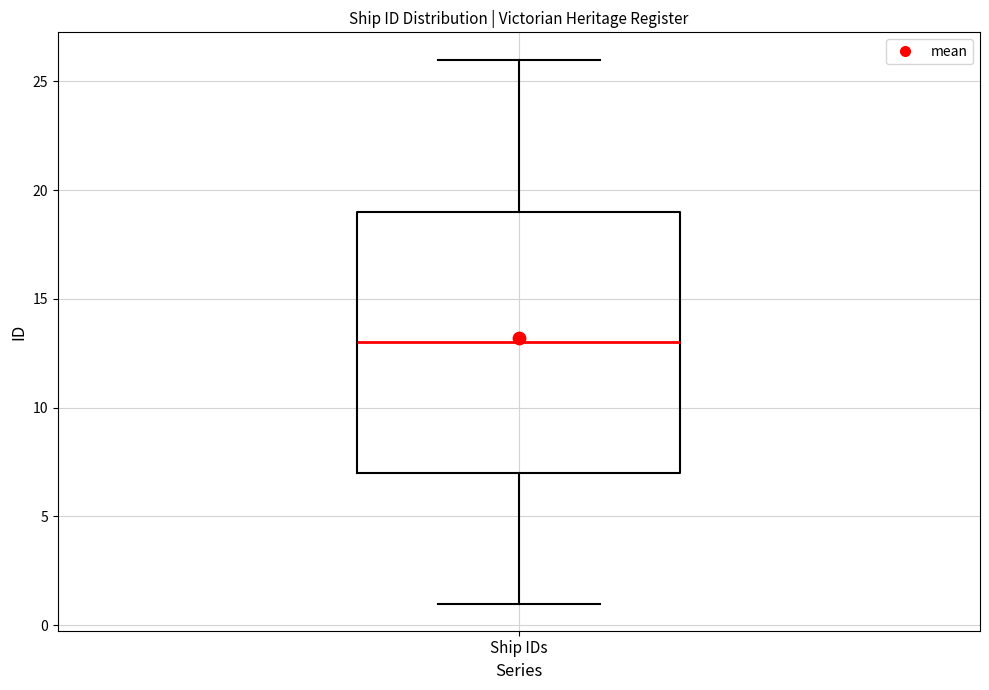

Transcribe this box plot: give where the median line is, the range the box spans, and where the two whiskers end, as read against the y-axis. The values are not printed on the chart, so give them approximately, as read against the axis.

median 13, box 7 to 19, whiskers 1 to 26